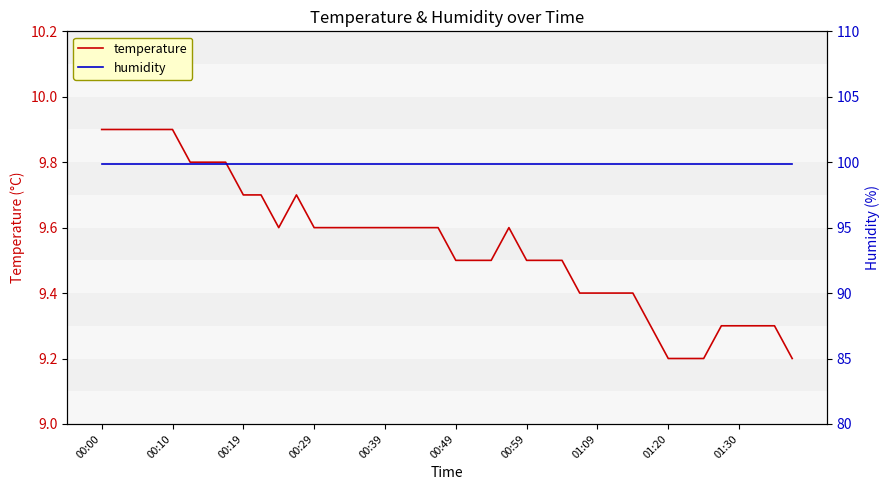

What is the value of the temperature point at the 29th from the left?

9.4